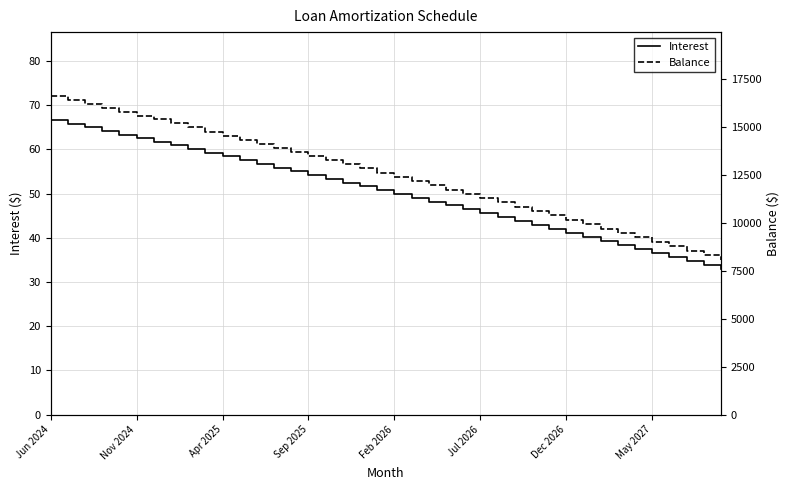

What is the highest value of the Interest series?

66.6